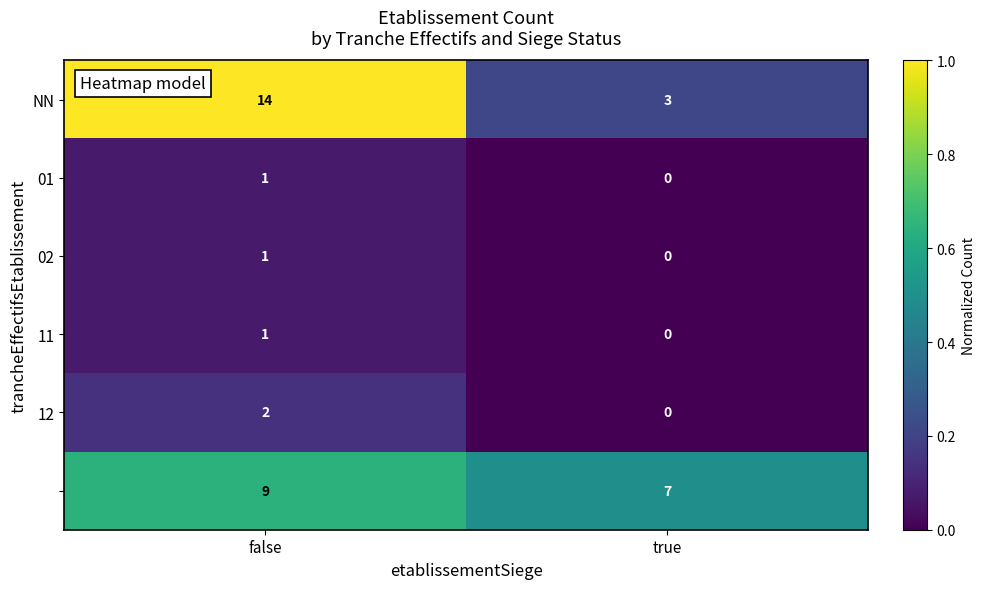

At which category is the sum across all series the highest?

false